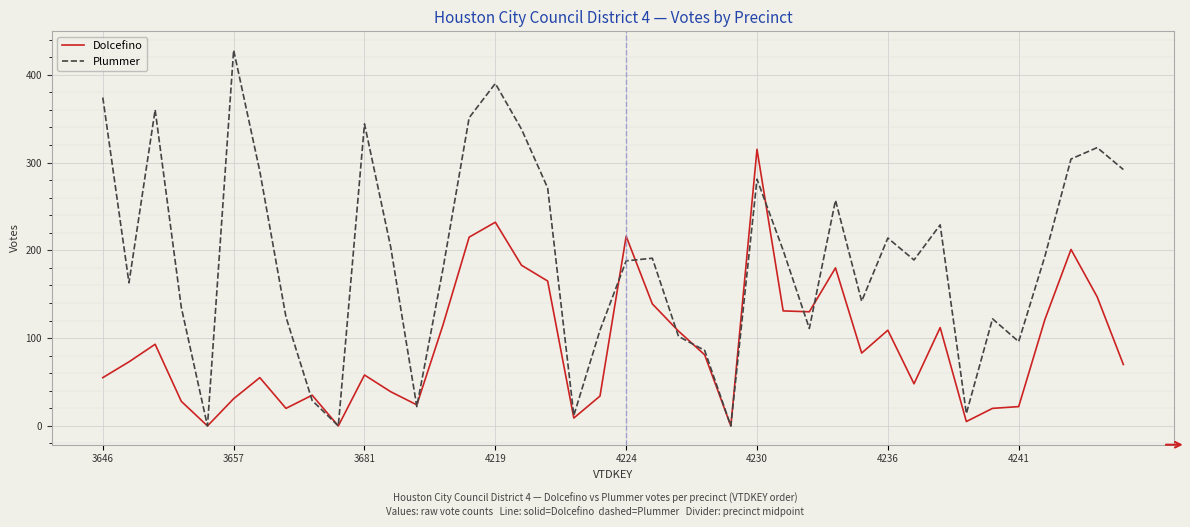

What is the maximum value shown in the chart?

428